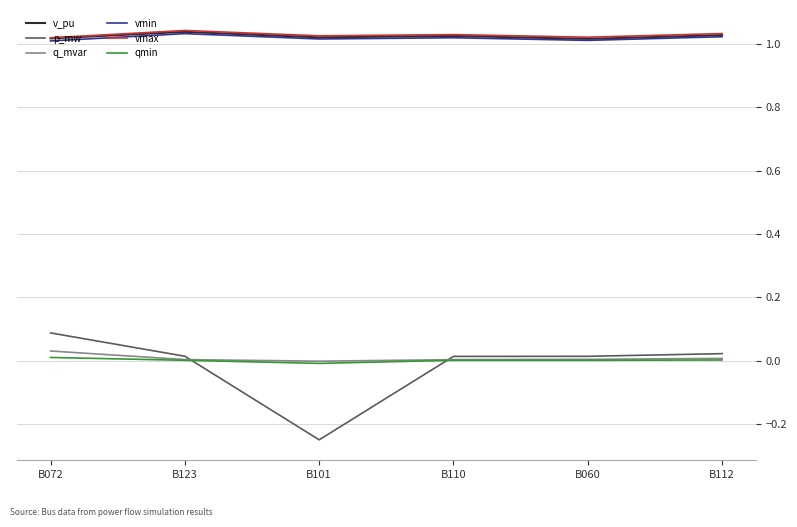

True or false: p_mw and vmax cross at least once.

False